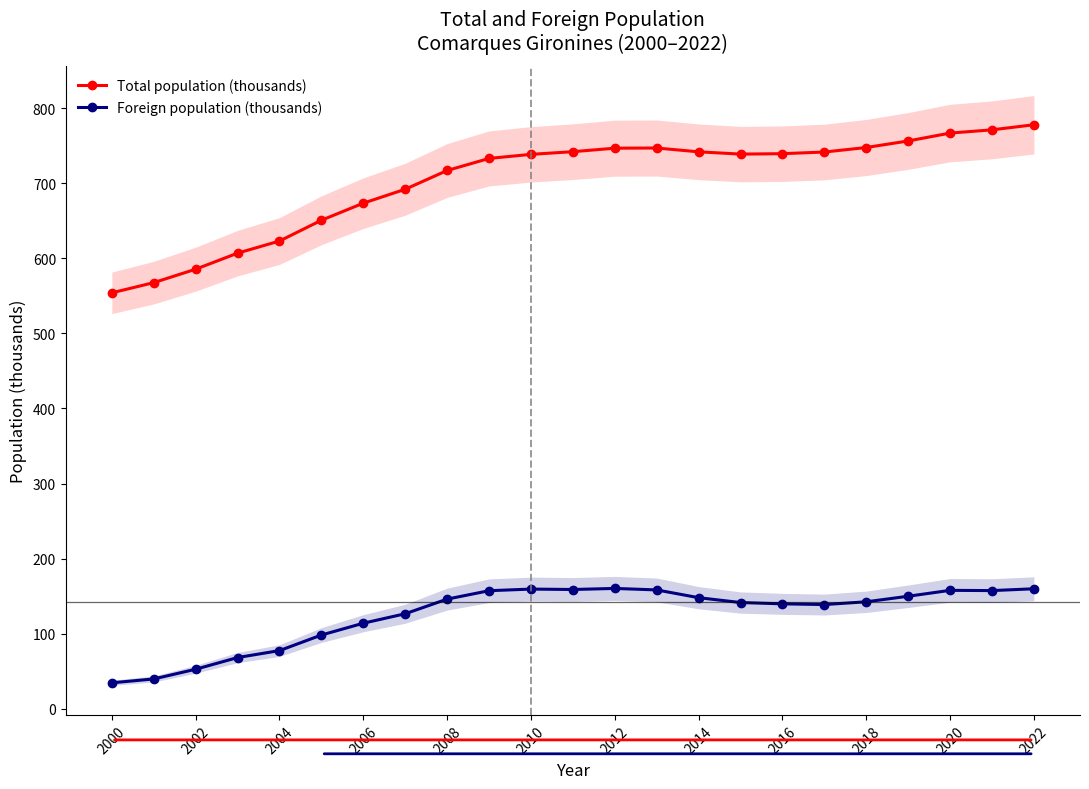

Rank the series by their maximum value, from lowest to highest.

Foreign population (thousands), Total population (thousands)